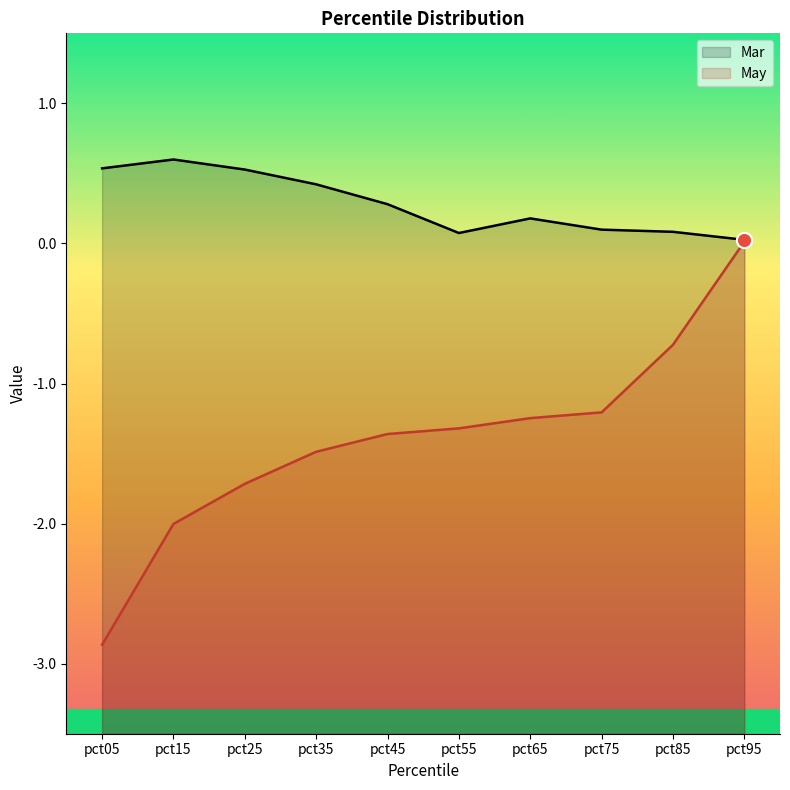

Which series contains the highest Y value?

Mar